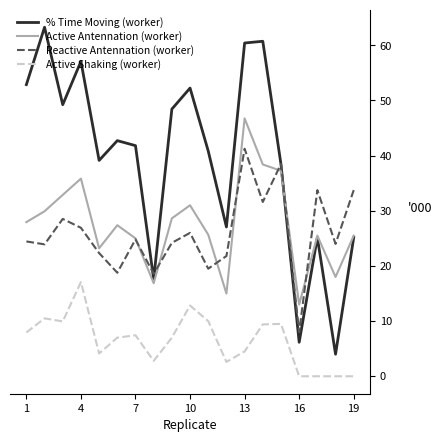

Does the chart have visible grid lines?

No